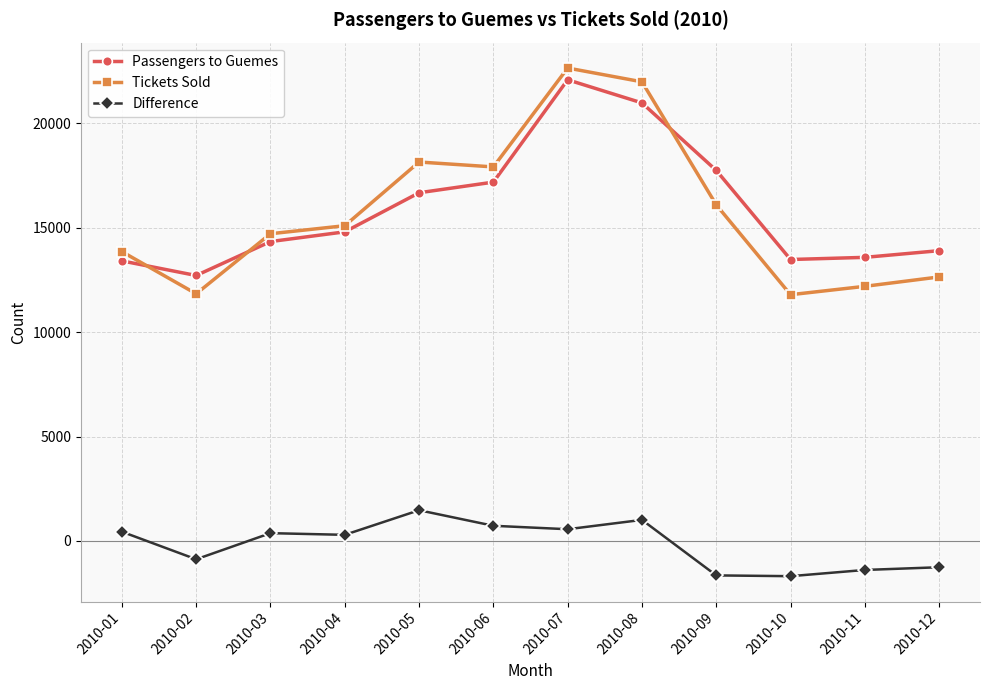

At which category is the sum across all series the highest?

2010-07